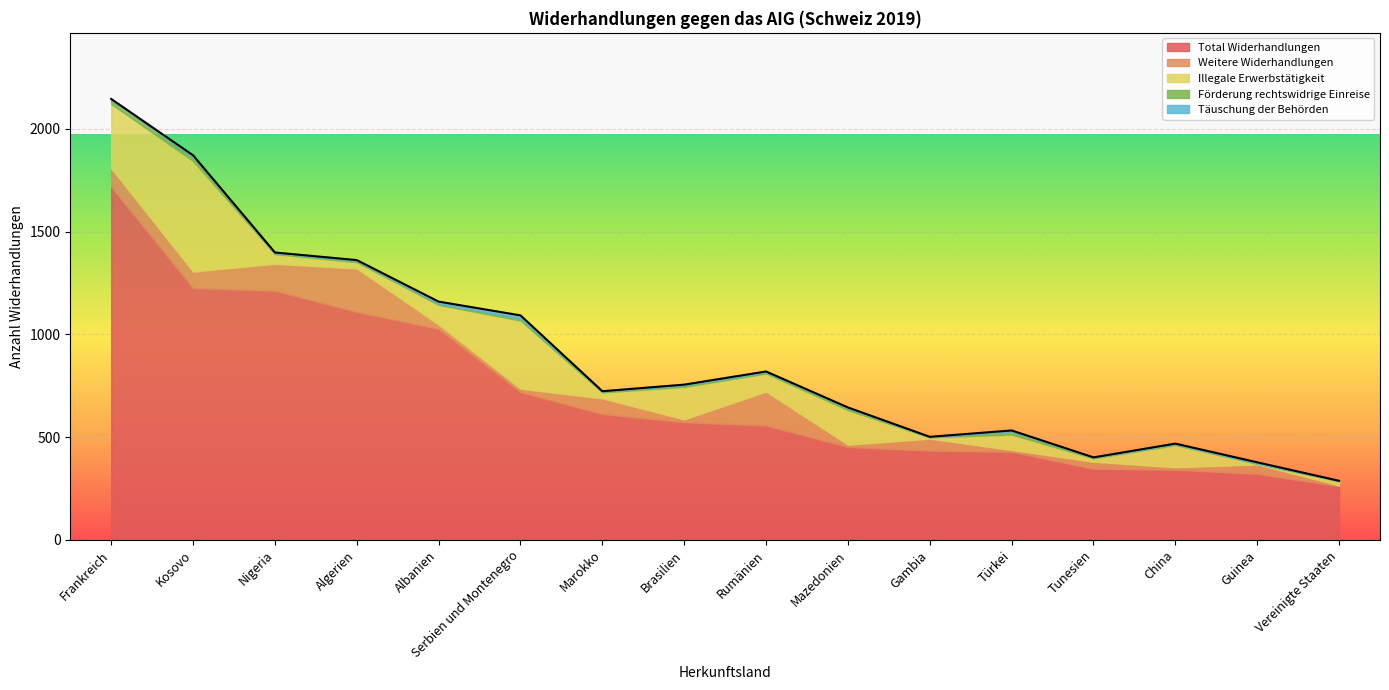

Is it true that Weitere Widerhandlungen equals 125 at Marokko?

False